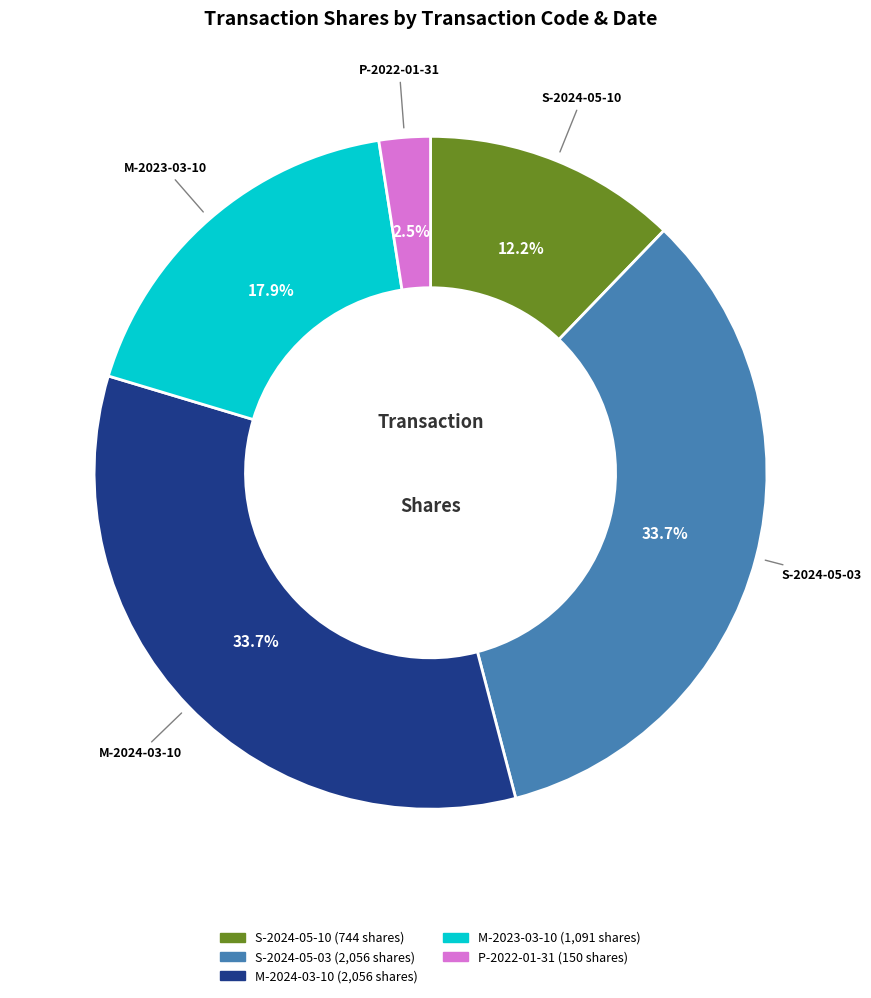

Which category has the smallest portion of the pie?

P-2022-01-31